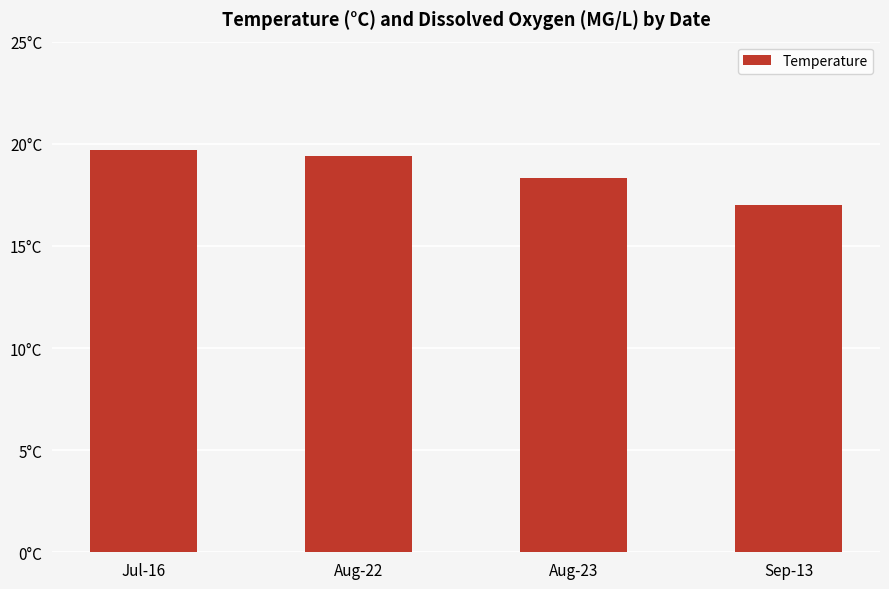

What is the difference between the values at Aug-22 and Jul-16?

0.3